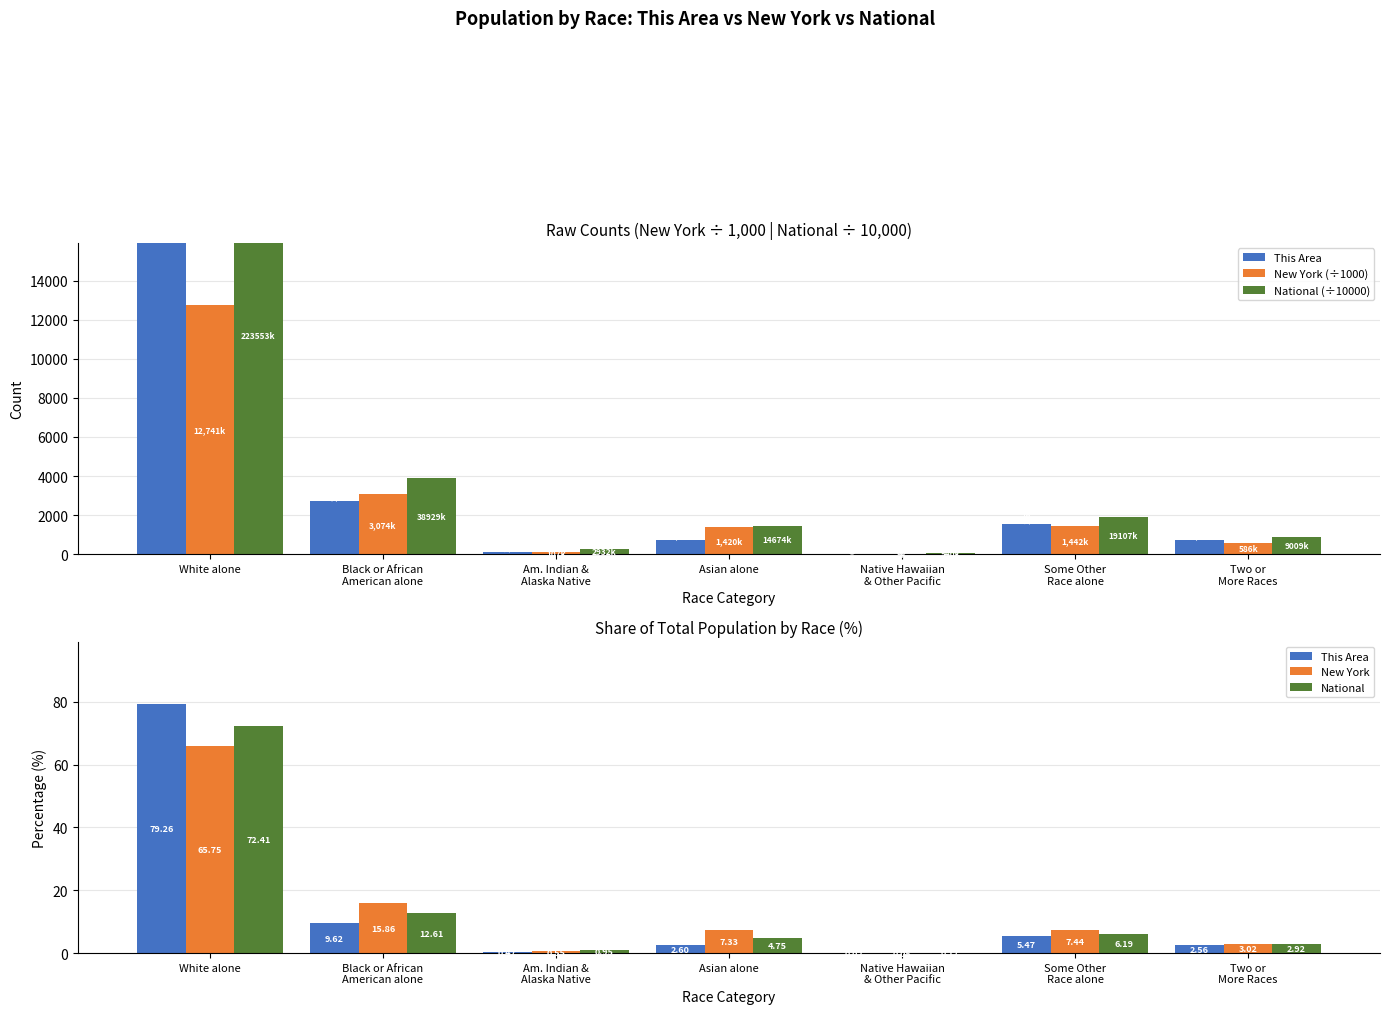

At how many categories does at least one series exceed 5072?

1